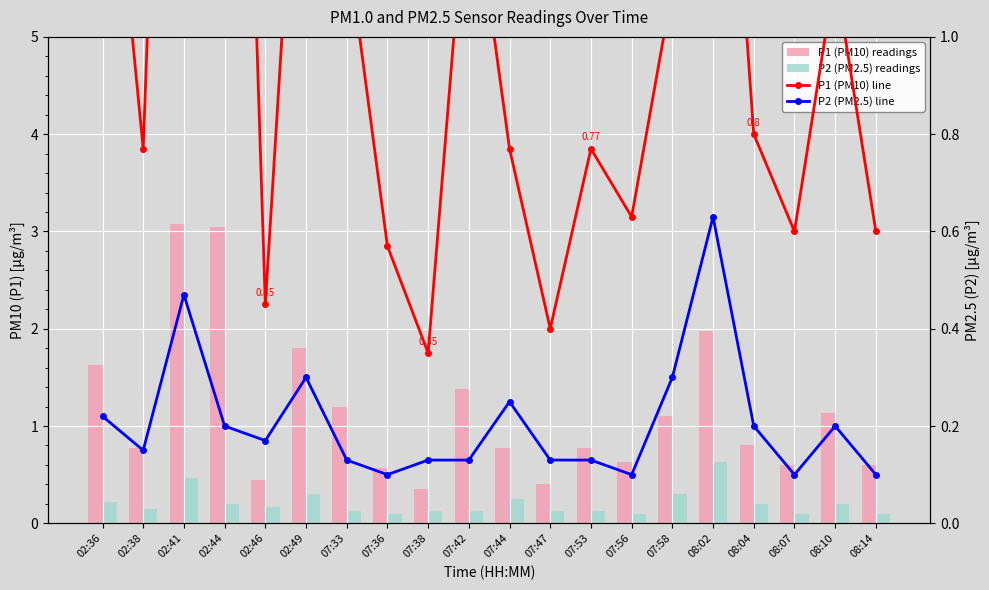

How many bars are there in each group?

4